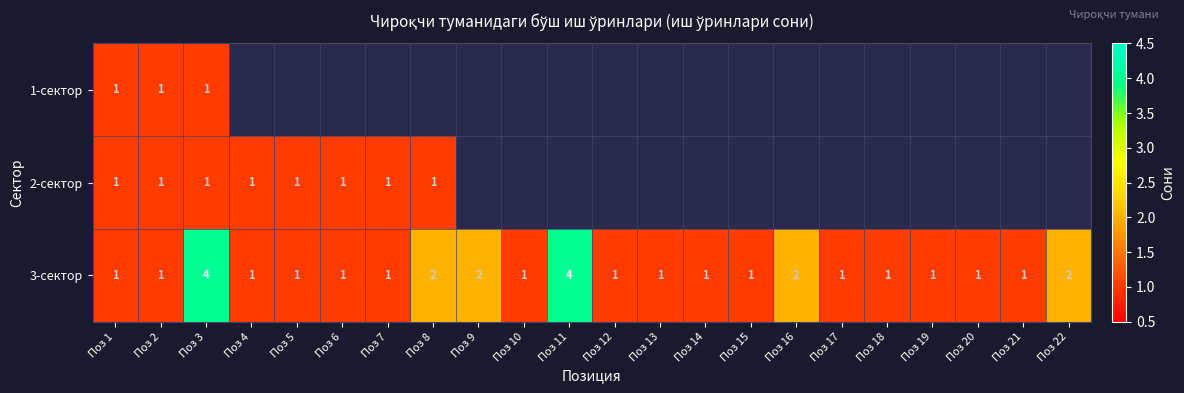

What value does the 3-сектор series have at Поз 3?

4